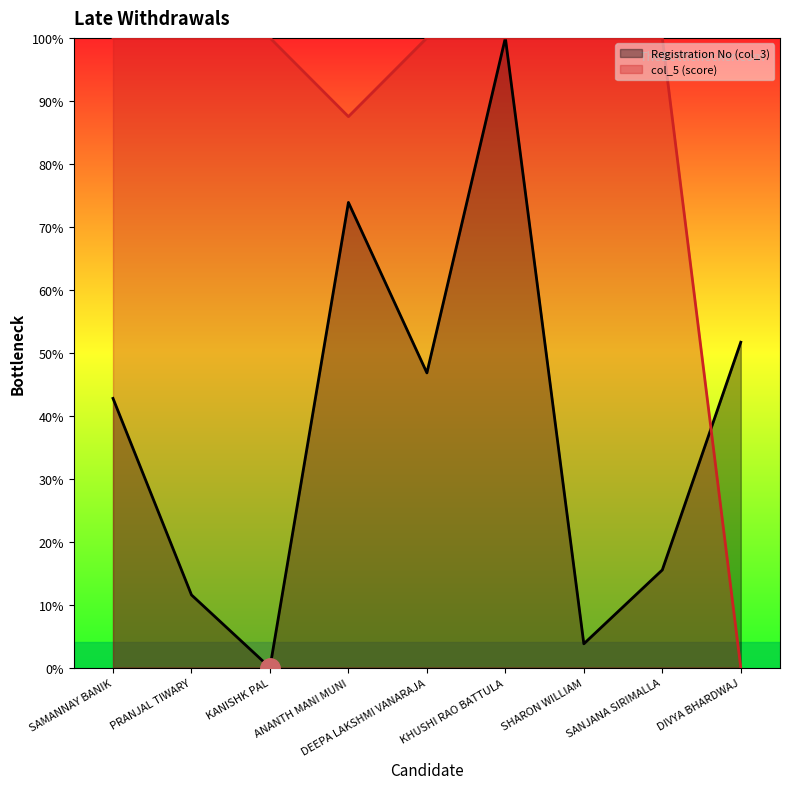

What is the highest value of the col_5 series?

100.0